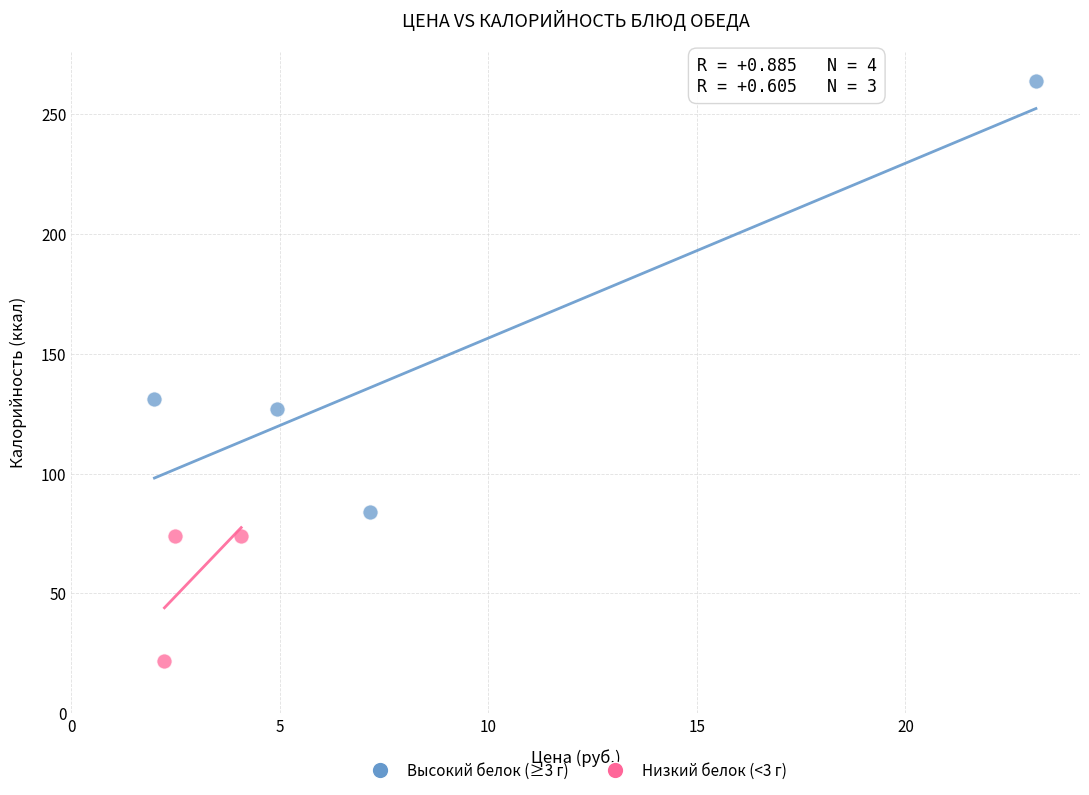

What are all the series names shown in the legend?

Высокий белок (≥3 г), Низкий белок (<3 г)